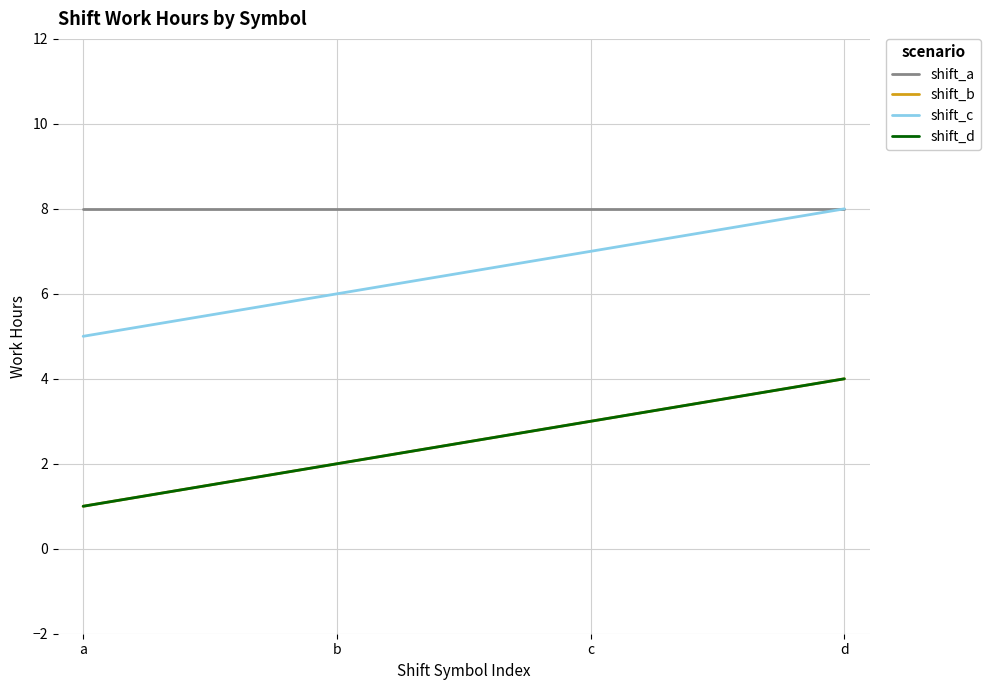

What is the value of the shift_b point at the 4th from the left?

4